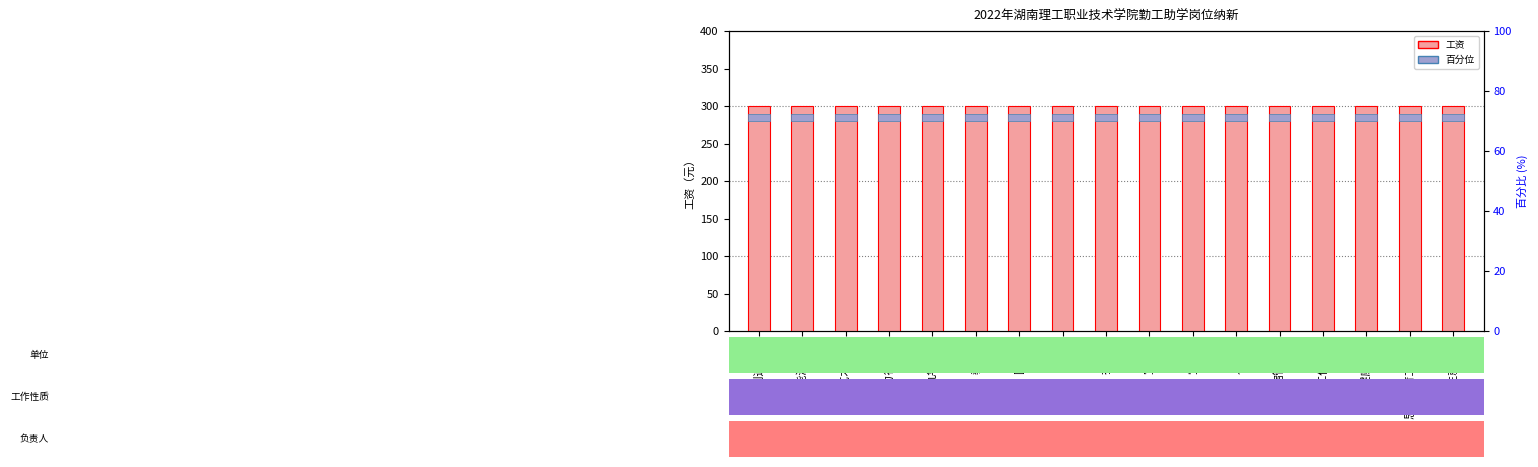

What is the spread (max minus min) of values at 招生就业处?

290